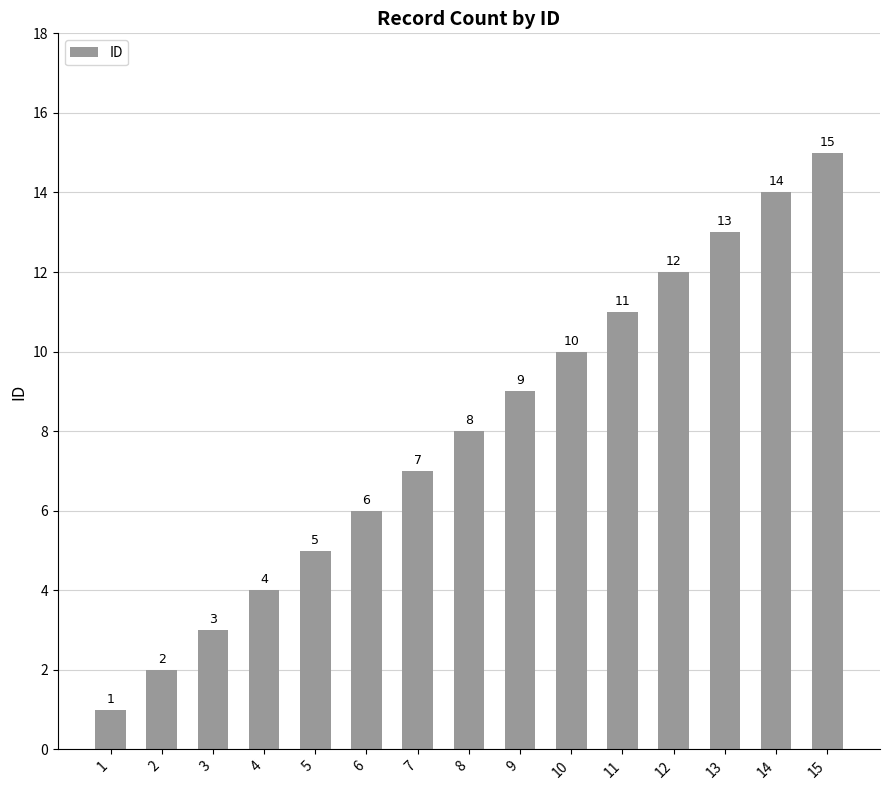

Does the chart contain any negative values?

No